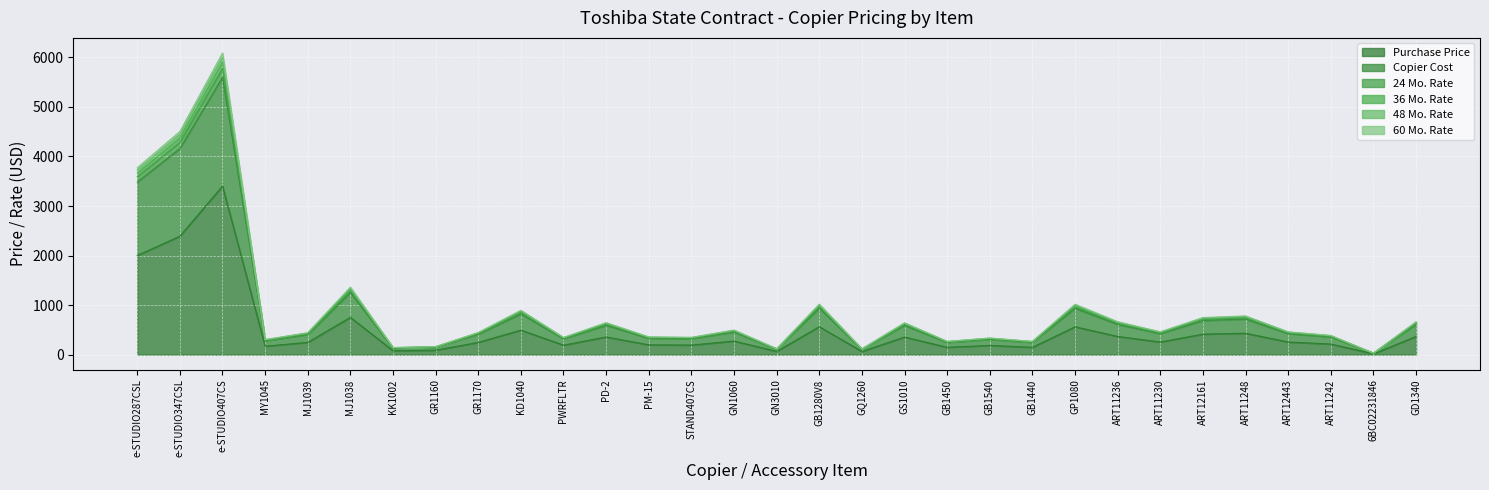

True or false: Copier Cost has a value of 132.5 at KK1002.

True